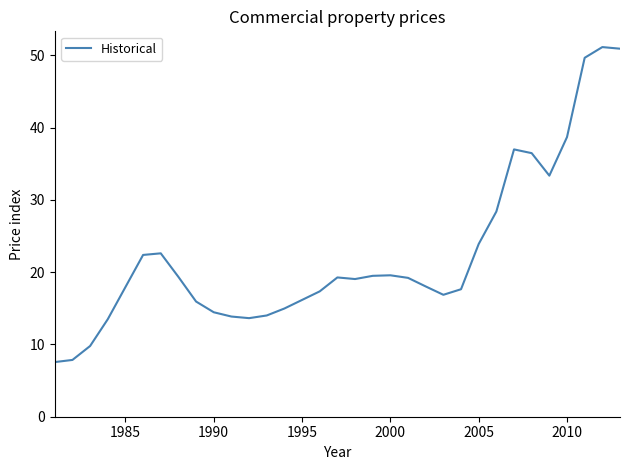

What is the difference between the maximum and minimum values?

43.6